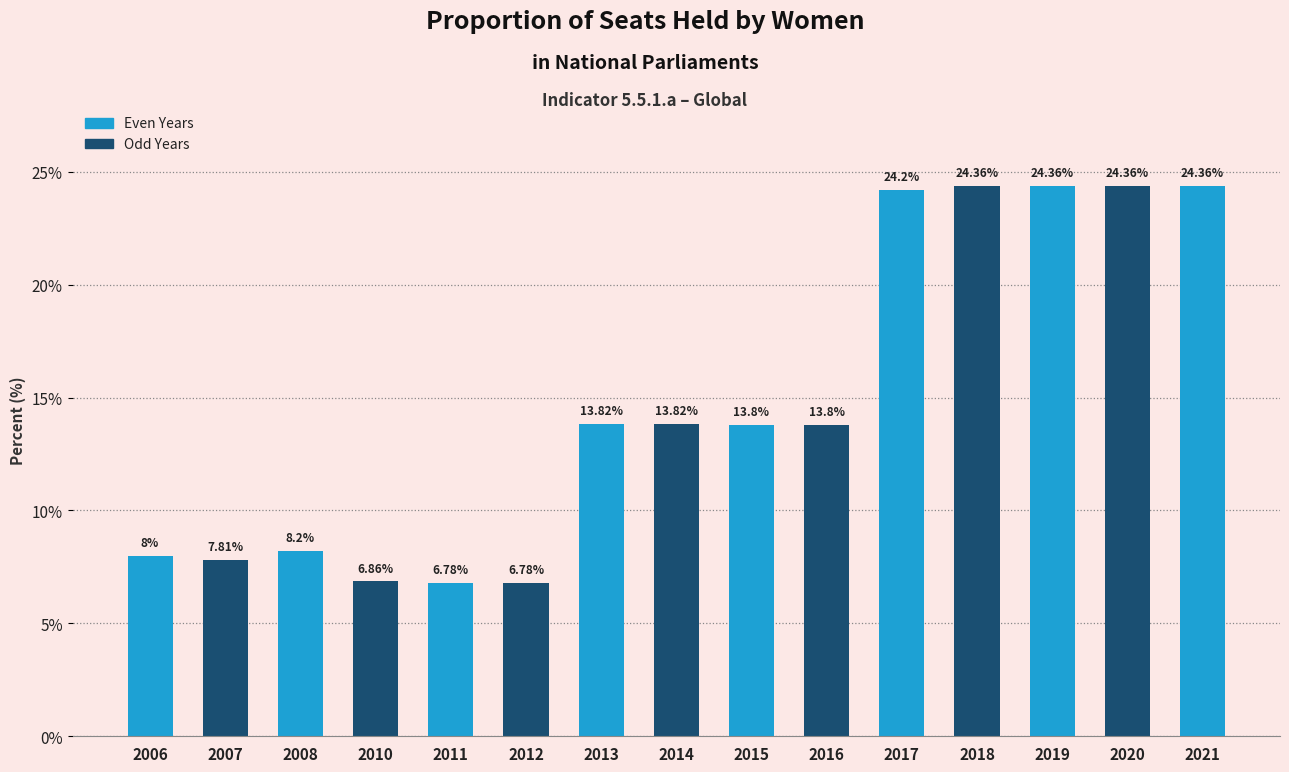

What is the approximate value at 2015?

13.8